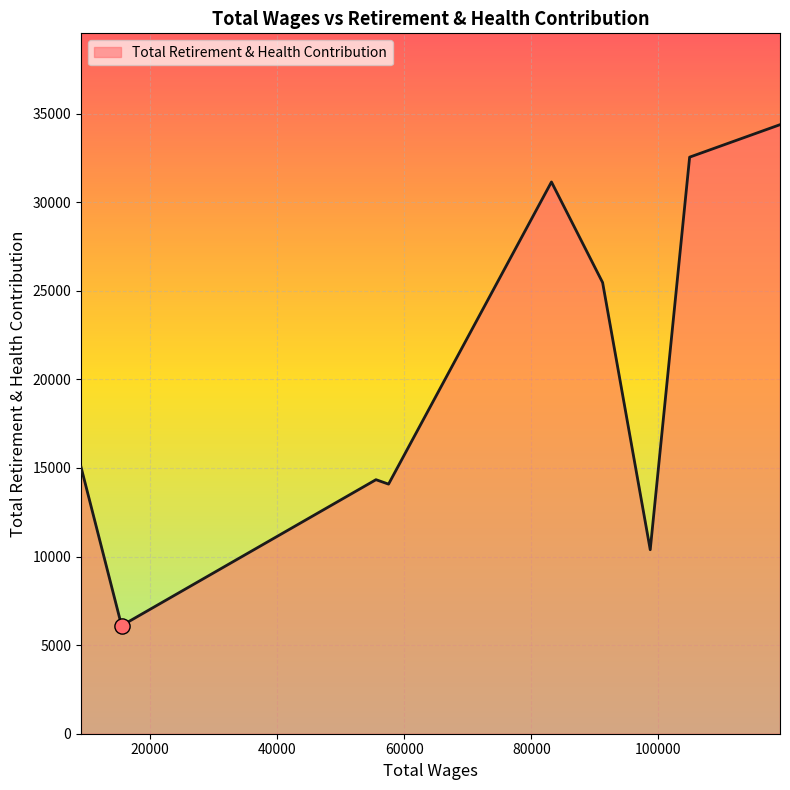

What is the maximum value shown in the chart?

34377.8